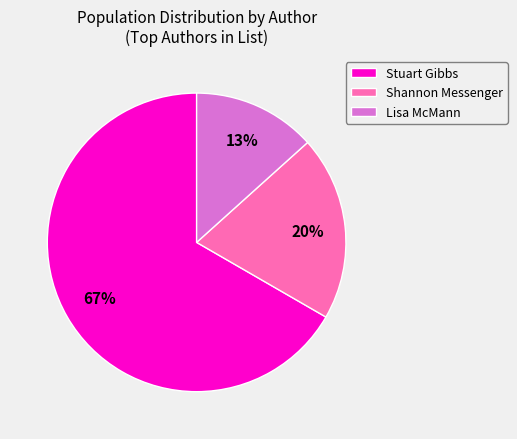

Is it true that Lisa McMann is 13% of the pie?

True